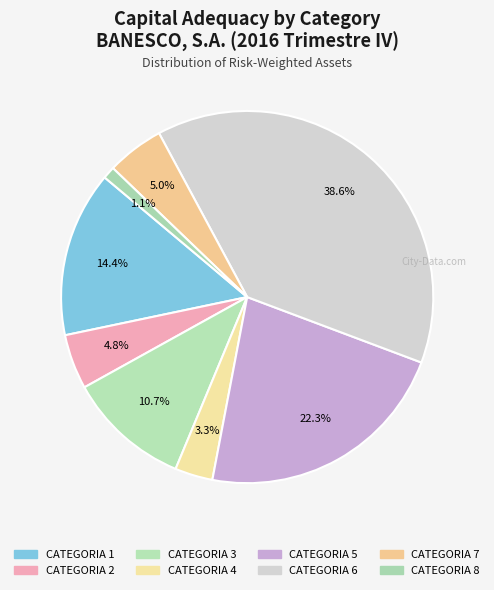

How many slices are in this pie chart?

8